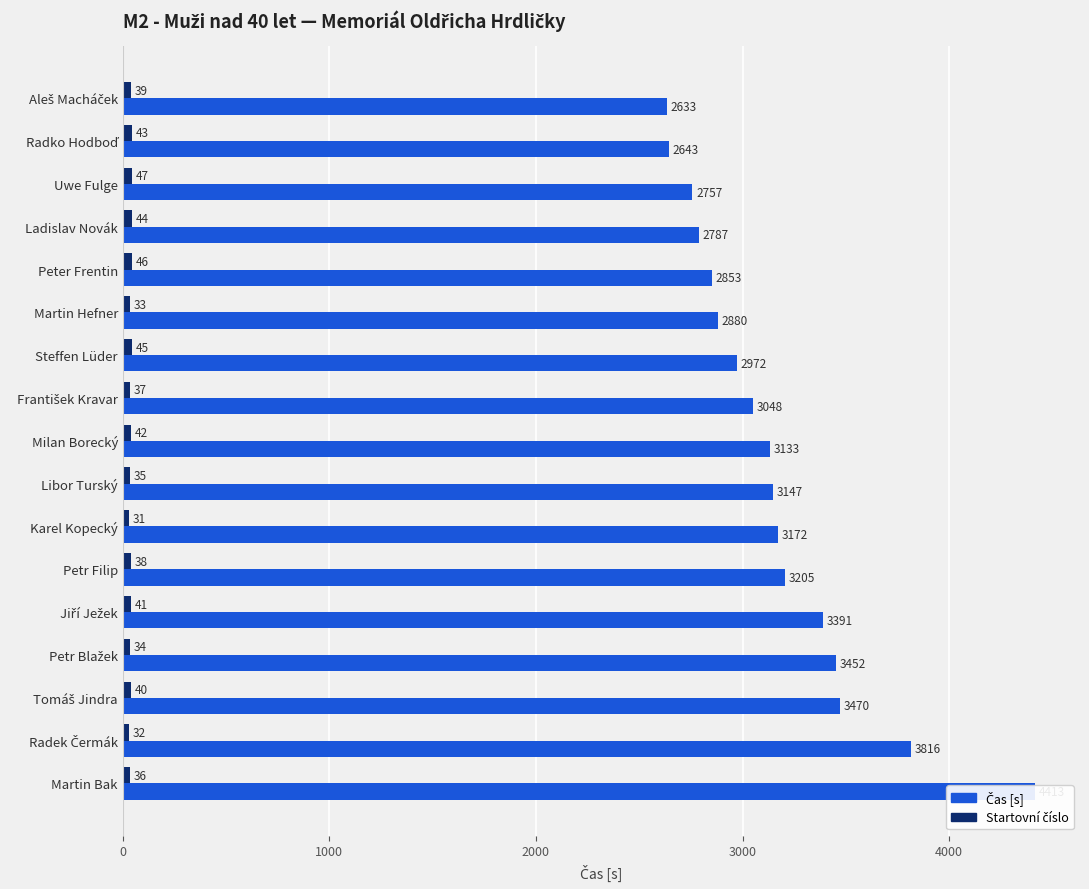

What is the spread (max minus min) of values at Steffen Lüder?

2927